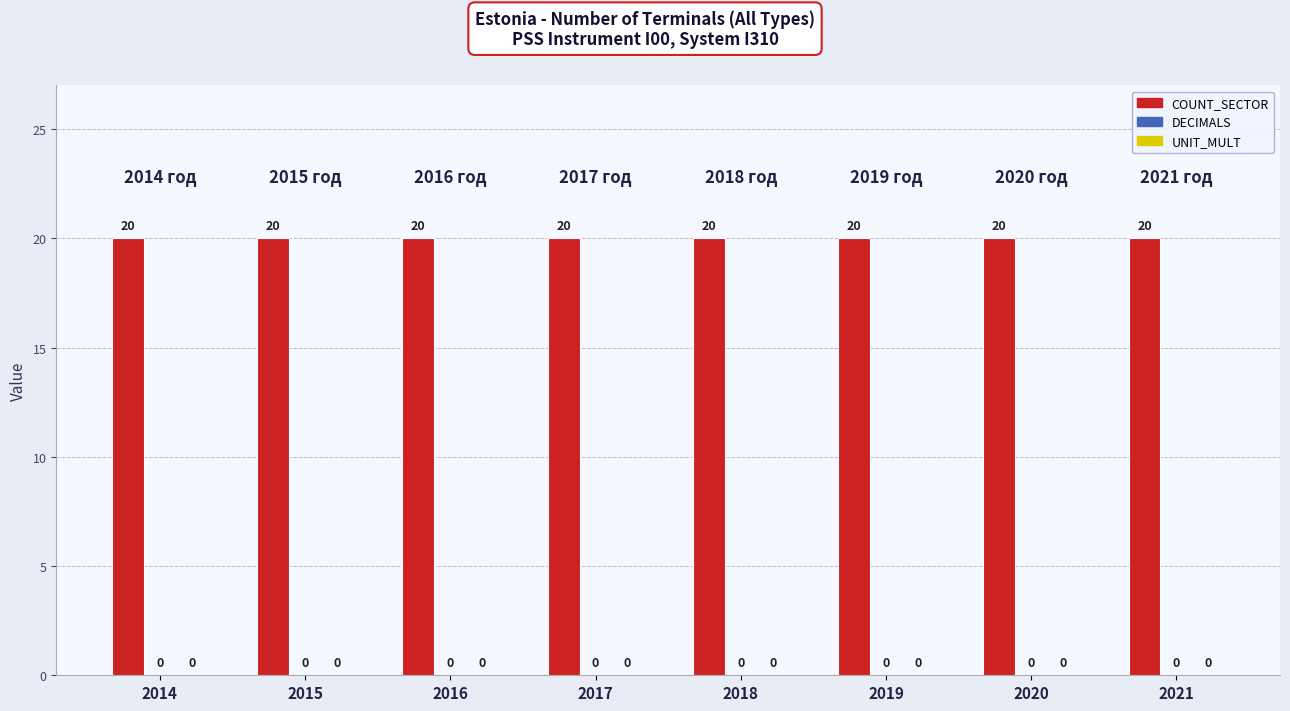

At which category is the sum across all series the highest?

2014